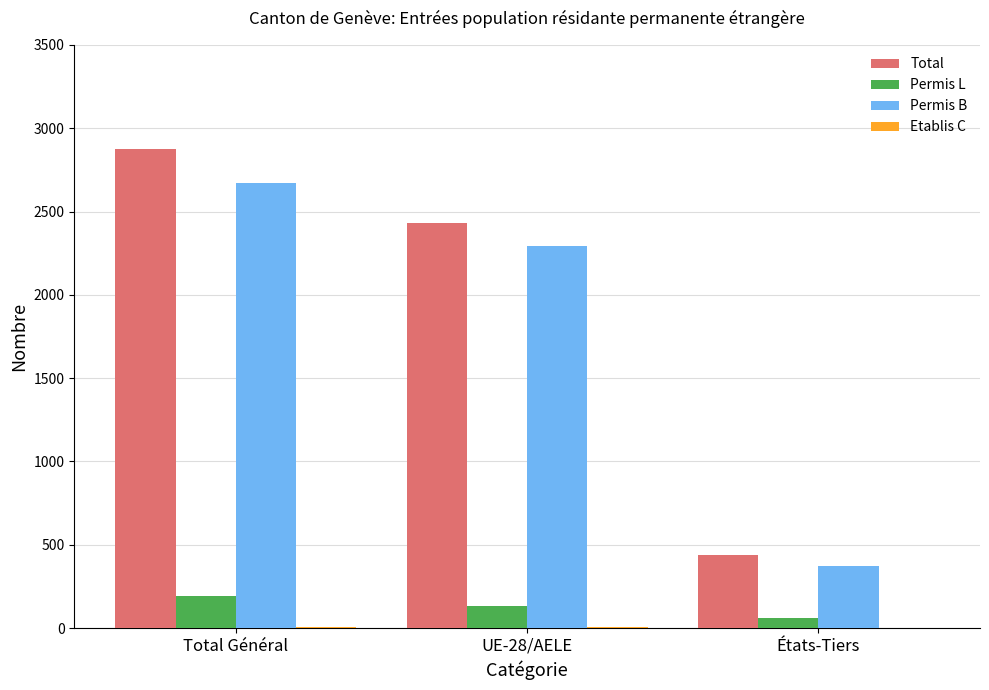

At which category does the chart reach its peak across all series?

Total Général